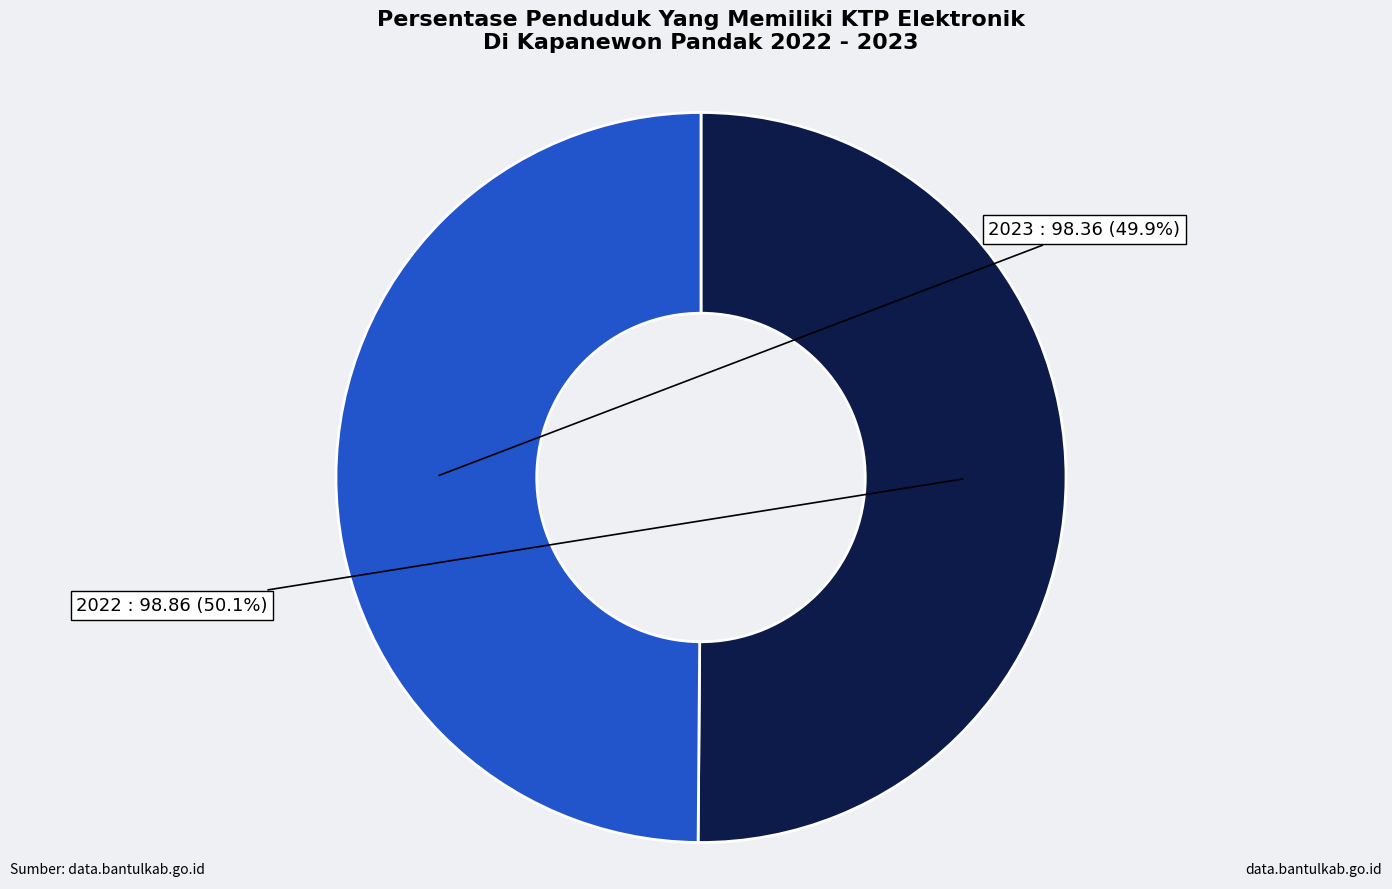

To the nearest percent, what percentage of the pie is 2023?

50%